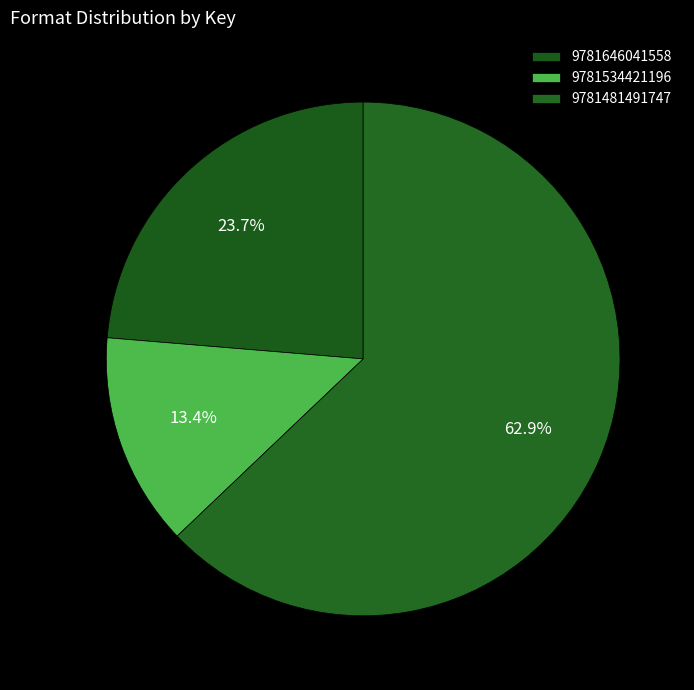

Count the number of slices in the pie.

3